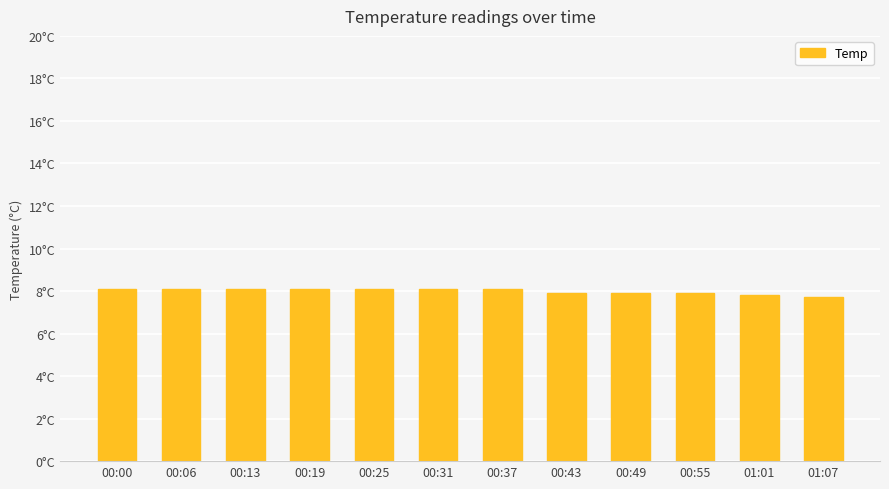

Does the chart contain any negative values?

No